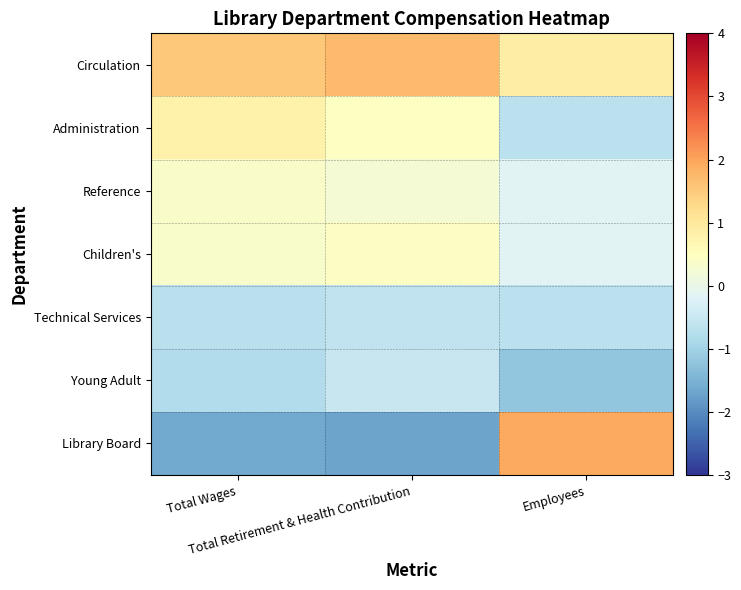

How many series are shown in this chart?

7